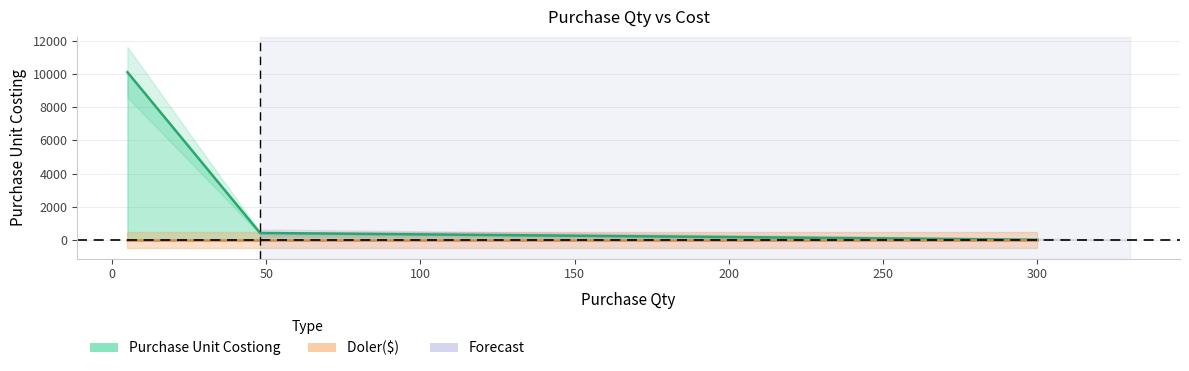

What is the sum of the values at 300 and 5?

10126